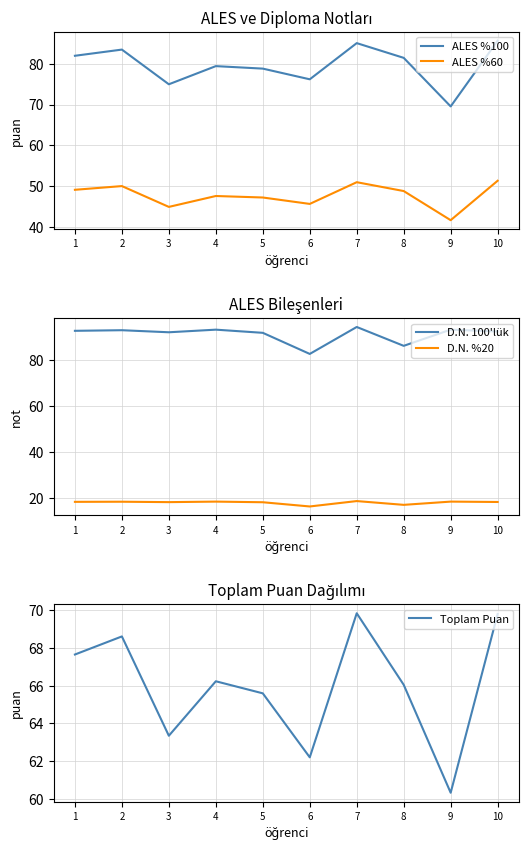

What is the difference between the maximum and minimum values in the D.N. %20 series?

2.3